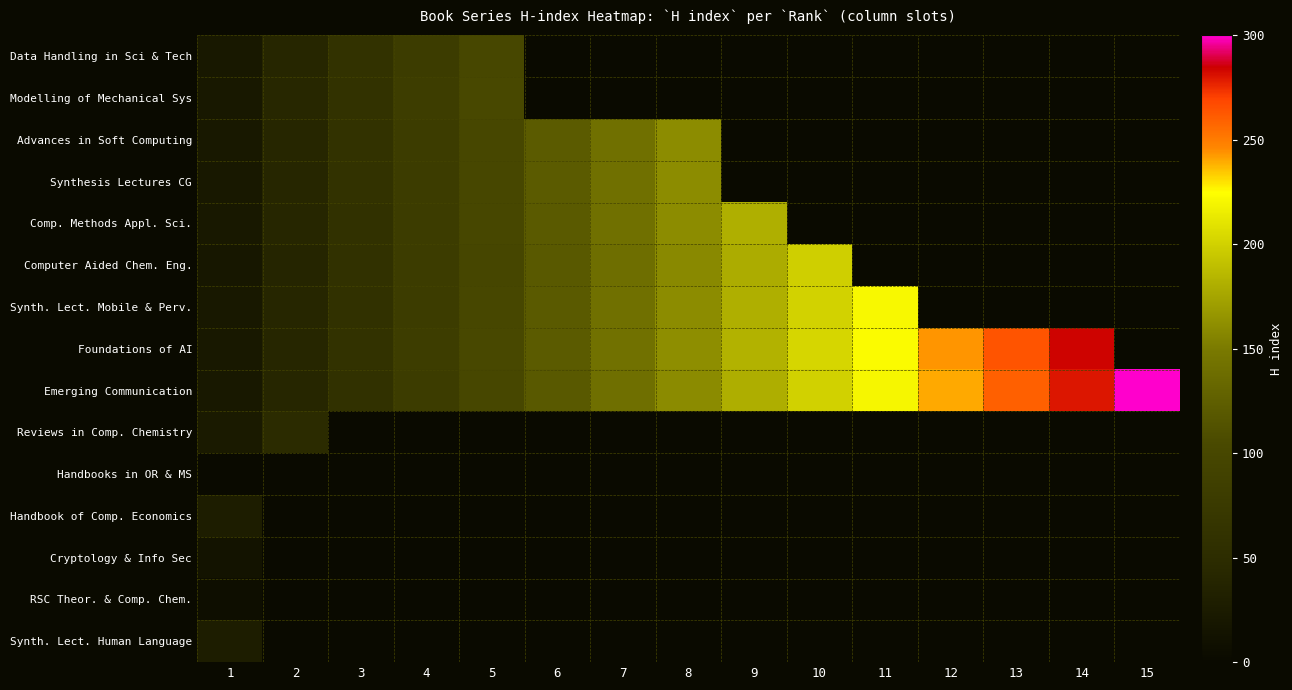

How many series are shown in this chart?

15